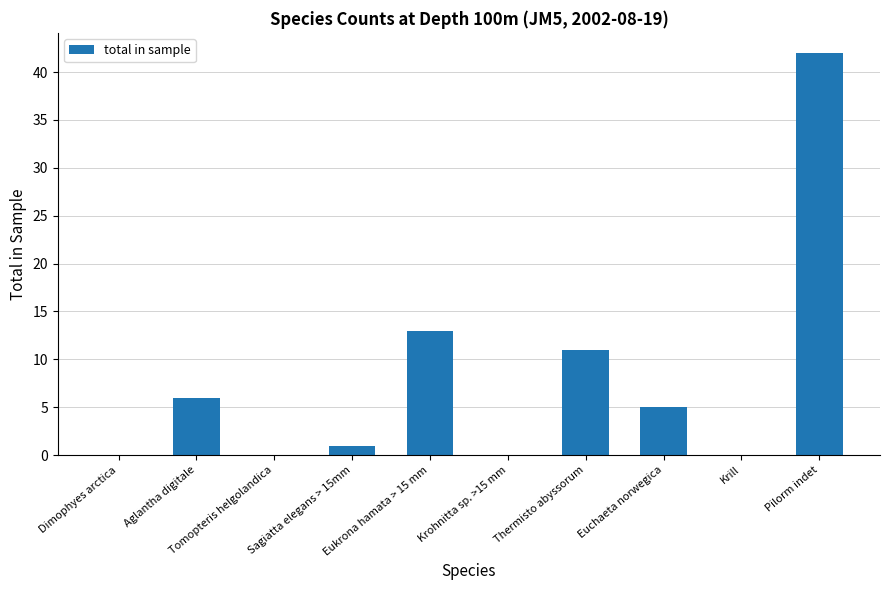

At which label is the value closest to 21?

Eukrona hamata > 15 mm